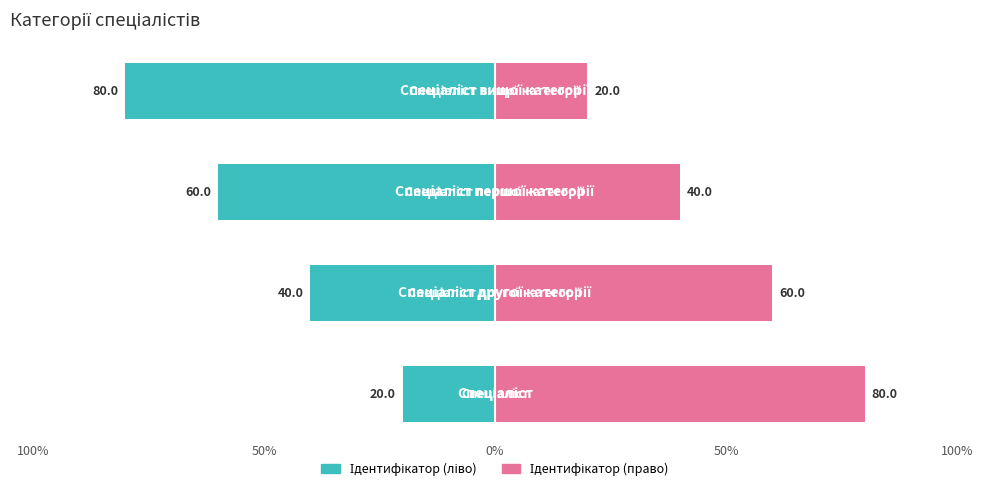

The value of Ідентифікатор (ліво) at 100% is -33. True or false?

False